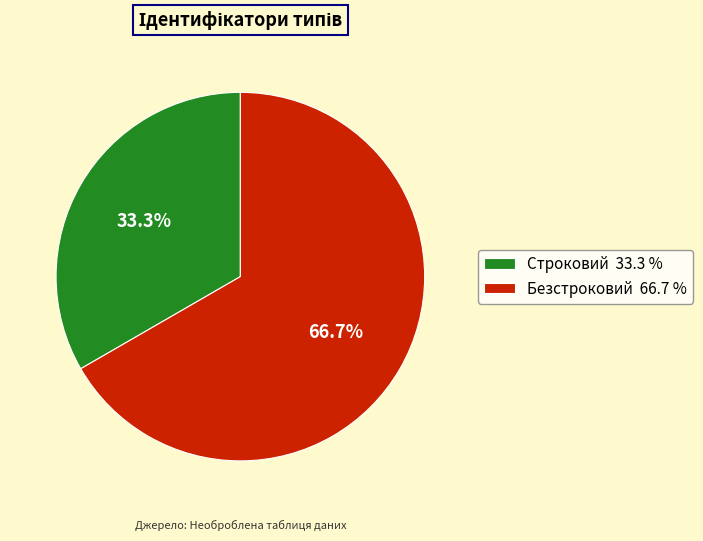

What is the ratio of the value at Безстроковий 66.7 % to the value at Строковий 33.3 %?

2.0